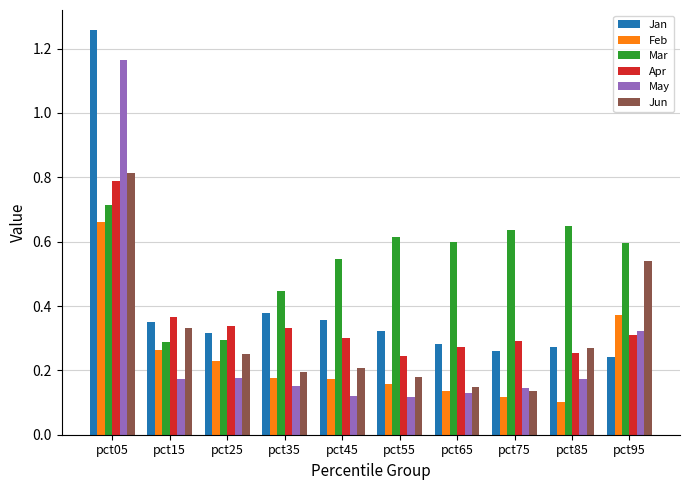

Are the bars horizontal?

No